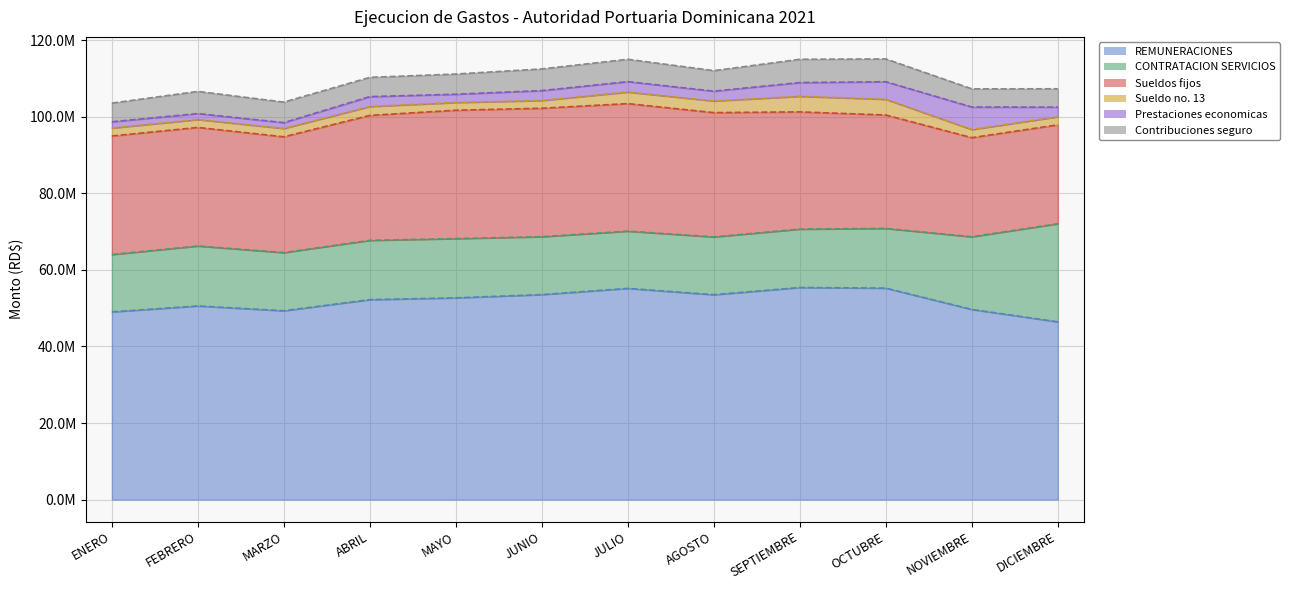

What are all the series names shown in the legend?

REMUNERACIONES, CONTRATACION SERVICIOS, Sueldos fijos, Sueldo no. 13, Prestaciones economicas, Contribuciones seguro